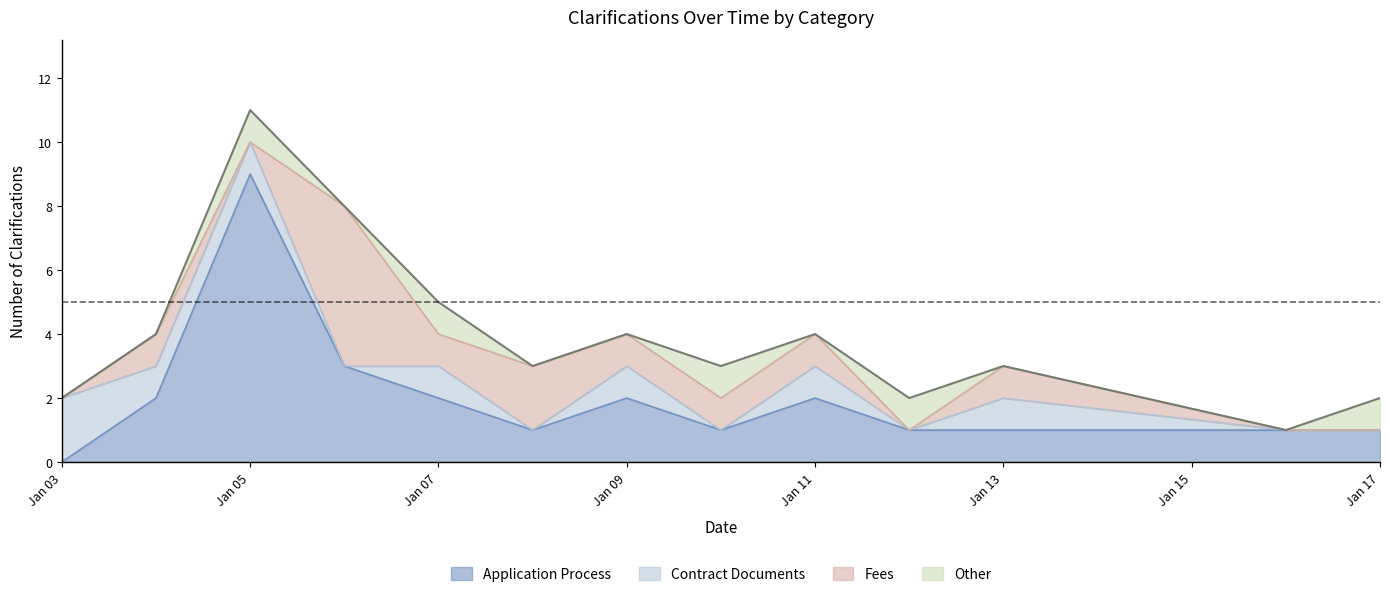

What is the sum of the Other values at 2023-01-05 and 2023-01-06?

1